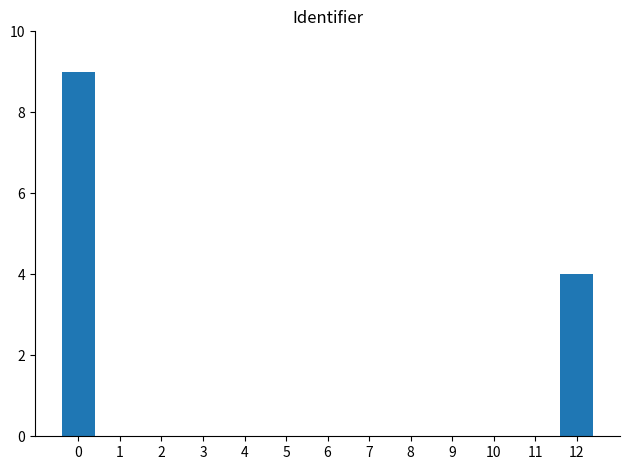

How many values are between 0 and 1?

11